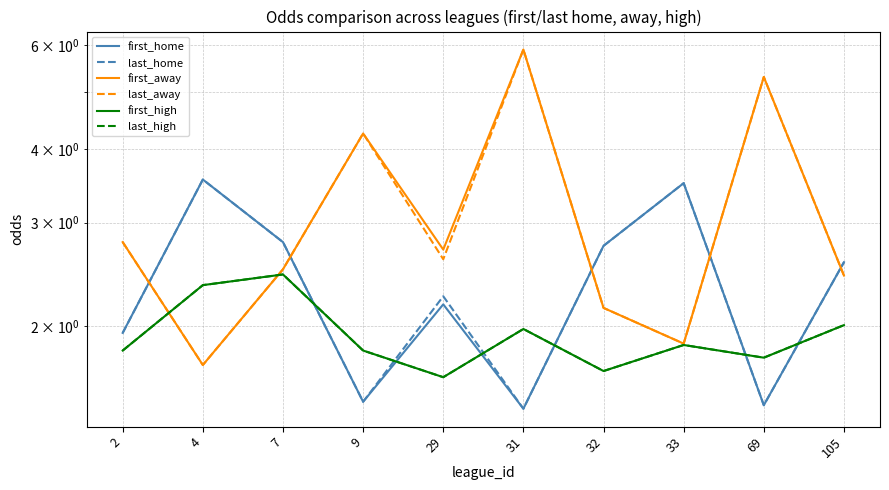

List the labels in order of first_away value, smallest first.

4, 33, 32, 105, 7, 29, 2, 9, 69, 31